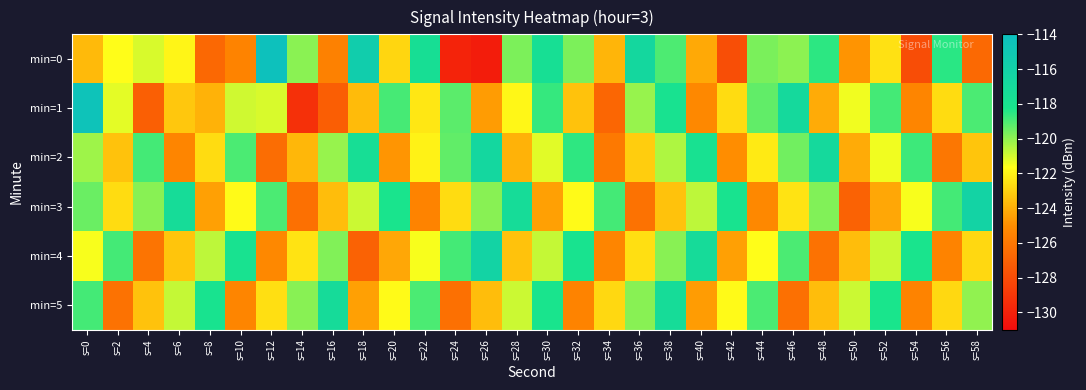

What is the minimum value shown in the chart?

-130.3